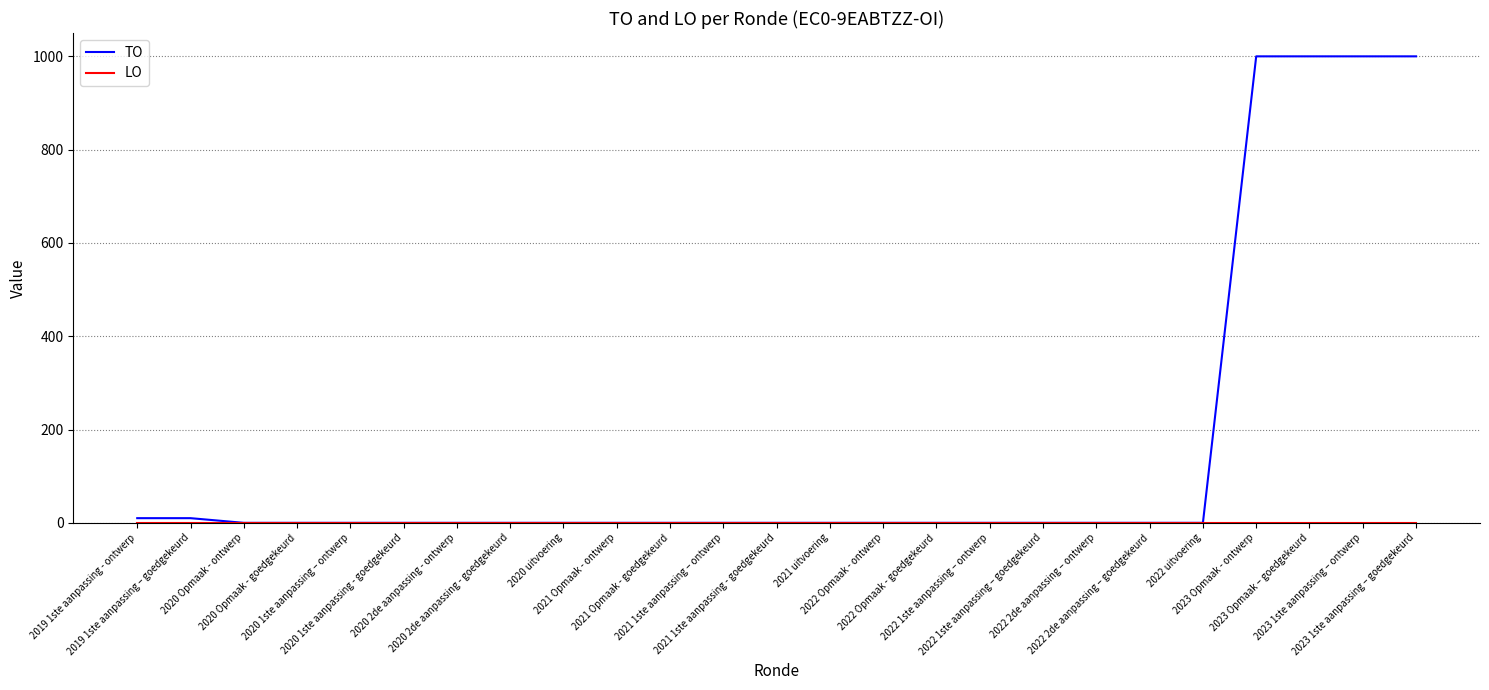

Which series has the largest total across all categories?

TO